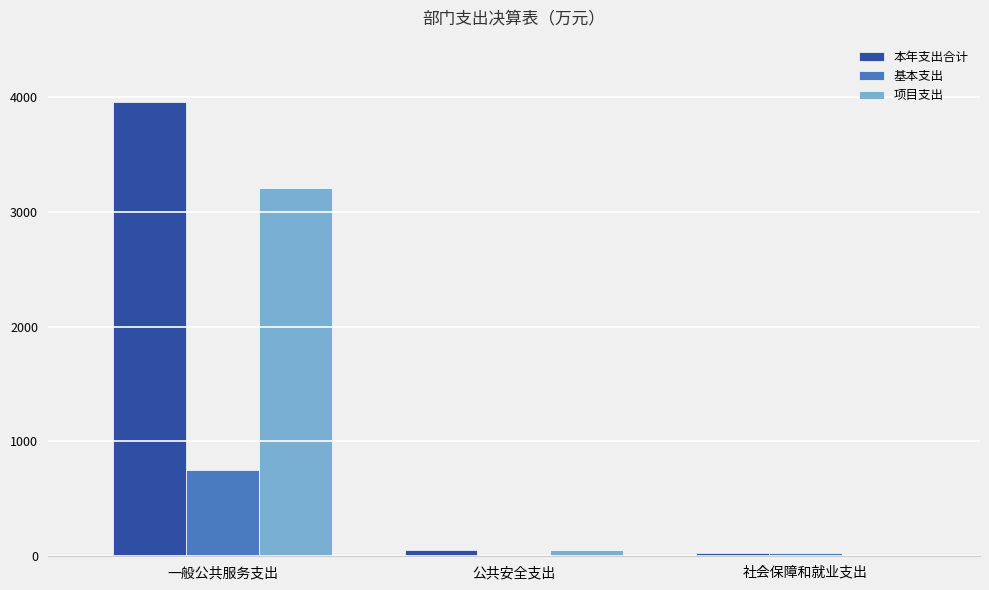

Is it true that 基本支出 equals 329.7 at 公共安全支出?

False